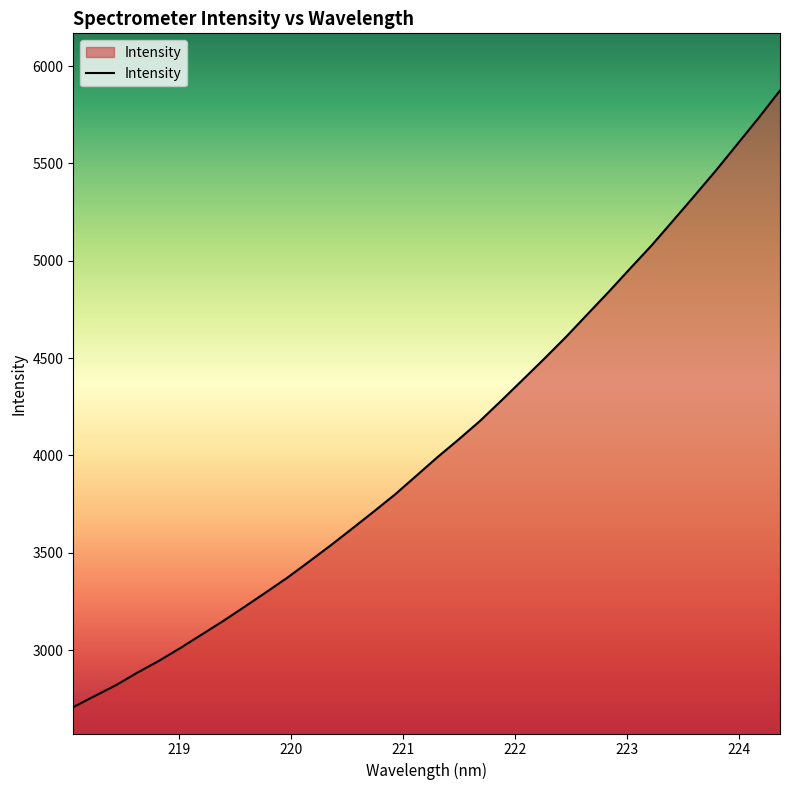

What is the minimum value shown in the chart?

2706.9